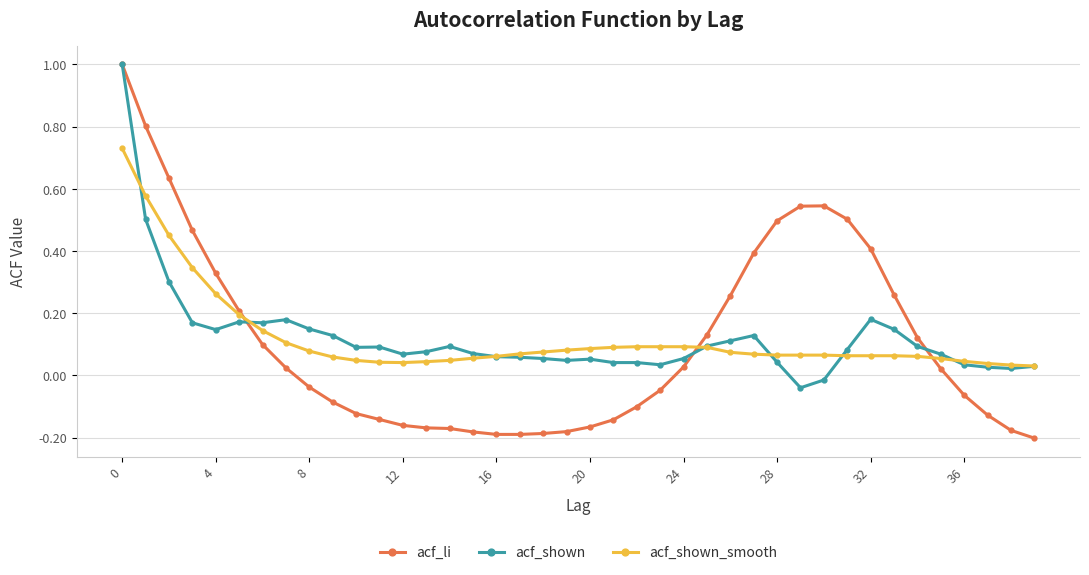

True or false: acf_li has more than 0 points higher than both neighbors.

True